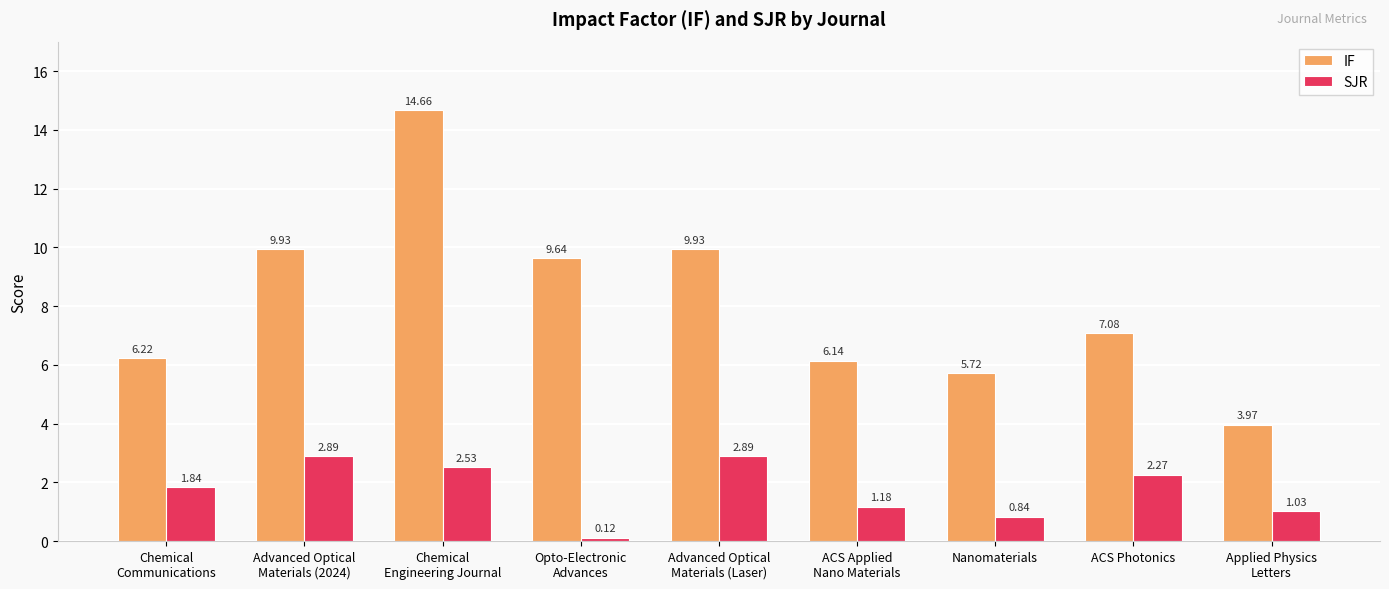

Which series has the largest total across all categories?

IF